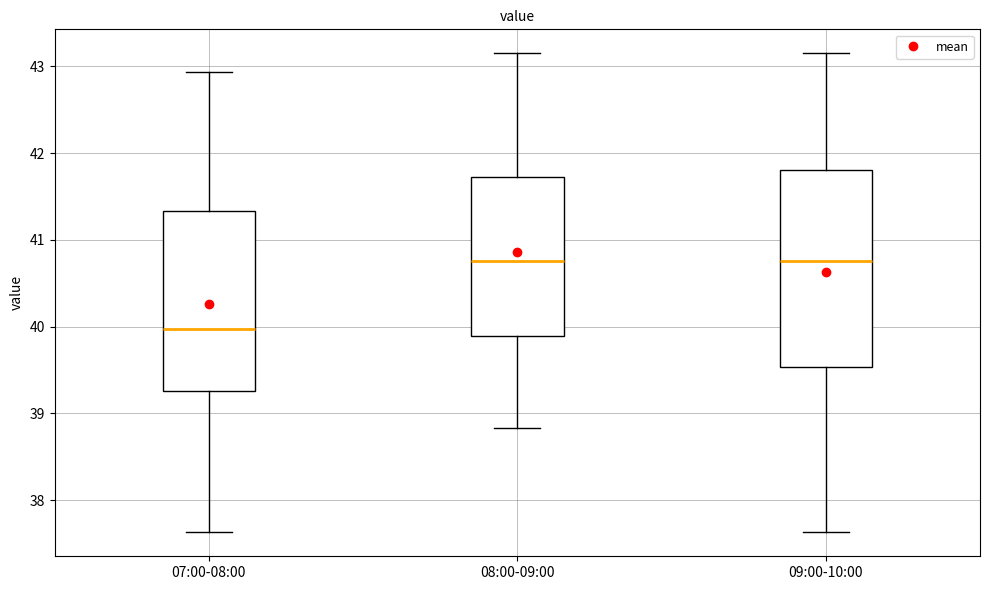

Reading left to right, transcribe this box plot: for each box, give where its median line is, the range the box spans, and where its two whiskers end, as read against the y-axis. The values are not printed on the chart, so give them approximately, as read against the axis.

07:00-08:00: median 40.0, box 39.3 to 41.3, whiskers 37.6 to 42.9
08:00-09:00: median 40.8, box 39.9 to 41.7, whiskers 38.8 to 43.2
09:00-10:00: median 40.8, box 39.5 to 41.8, whiskers 37.6 to 43.2